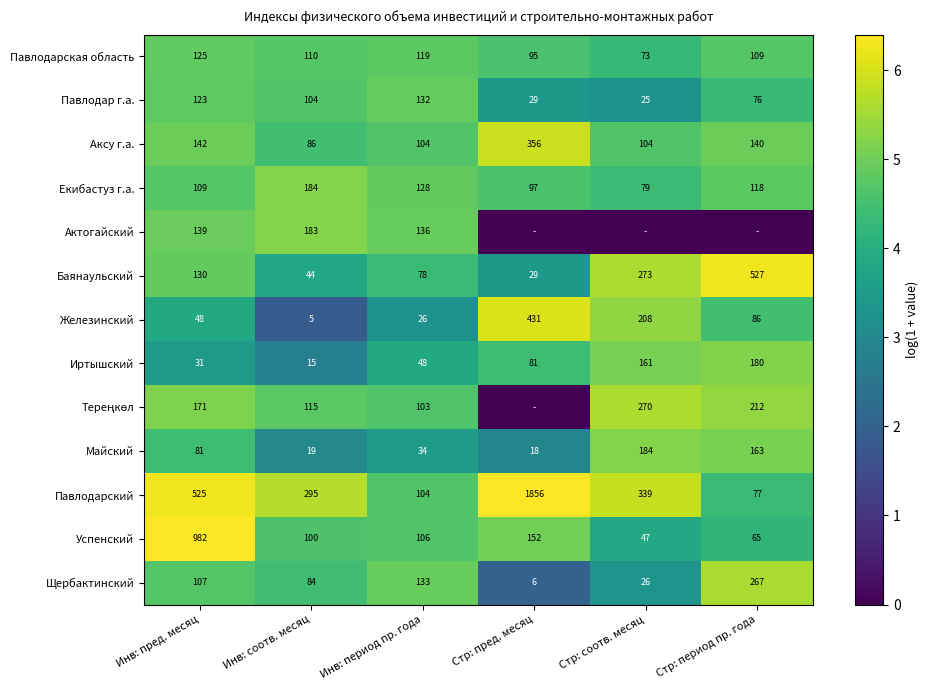

Which category has the highest value in the Баянаульский series?

Стр: период пр. года